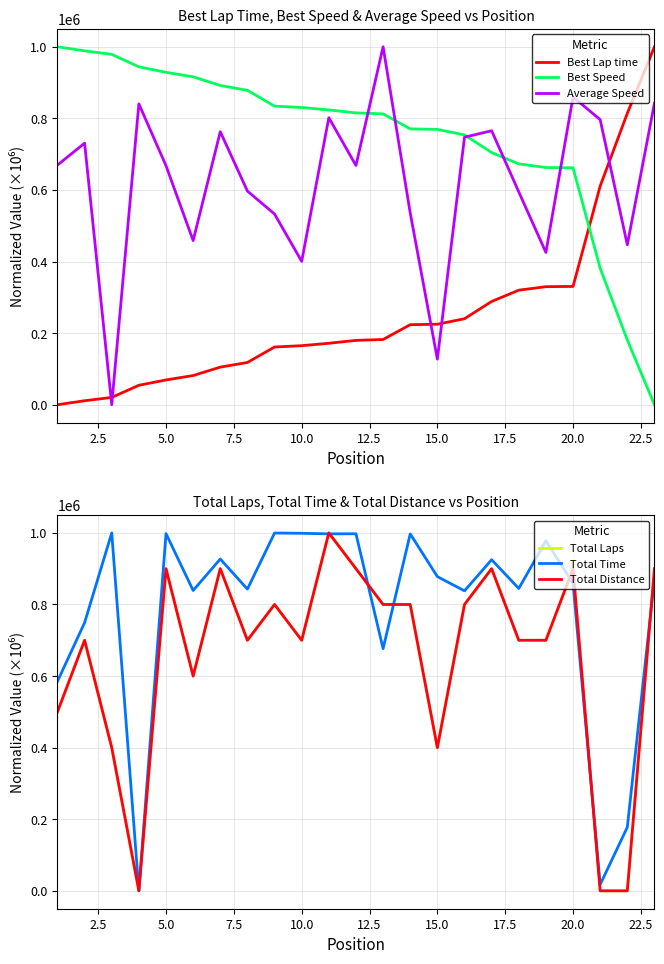

Which series ends up on top after the final intersection of Best Speed and Best Lap time?

Best Lap time